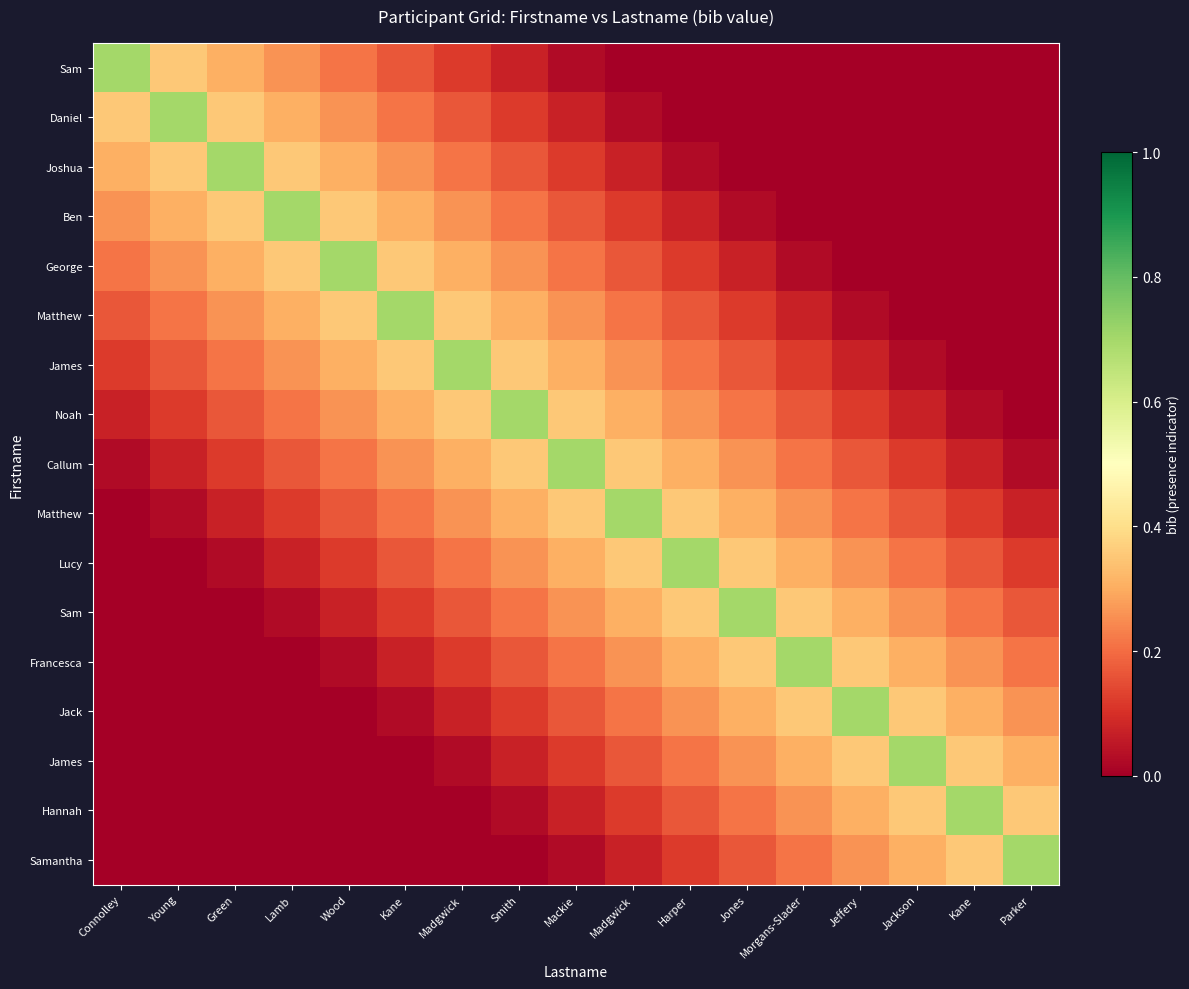

At how many categories does at least one series exceed 0?

17